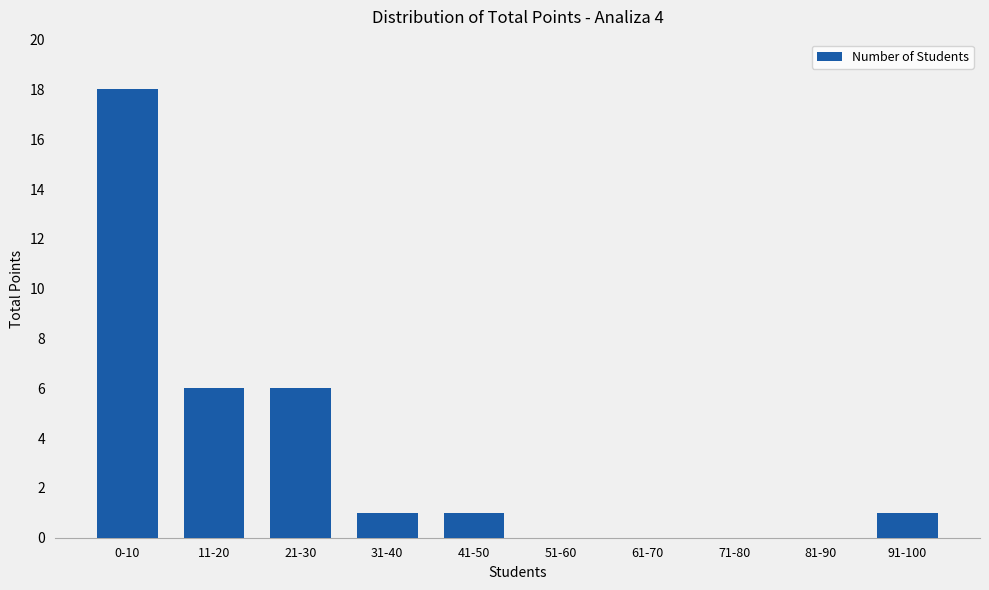

What is the sum of all values?

33